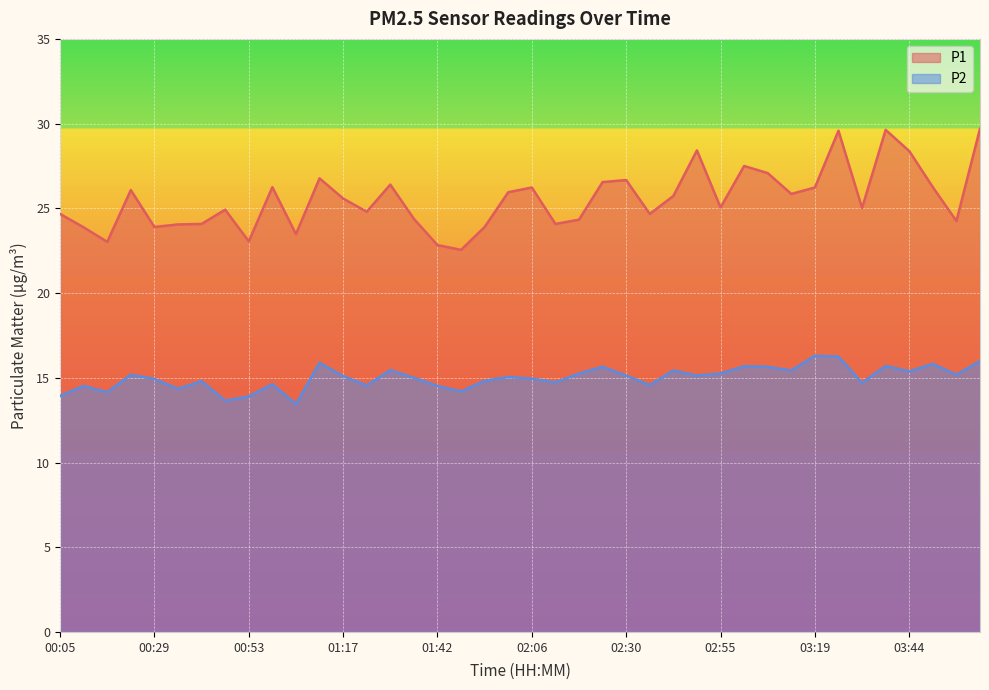

Where does the P2 series first go above 15?

00:23